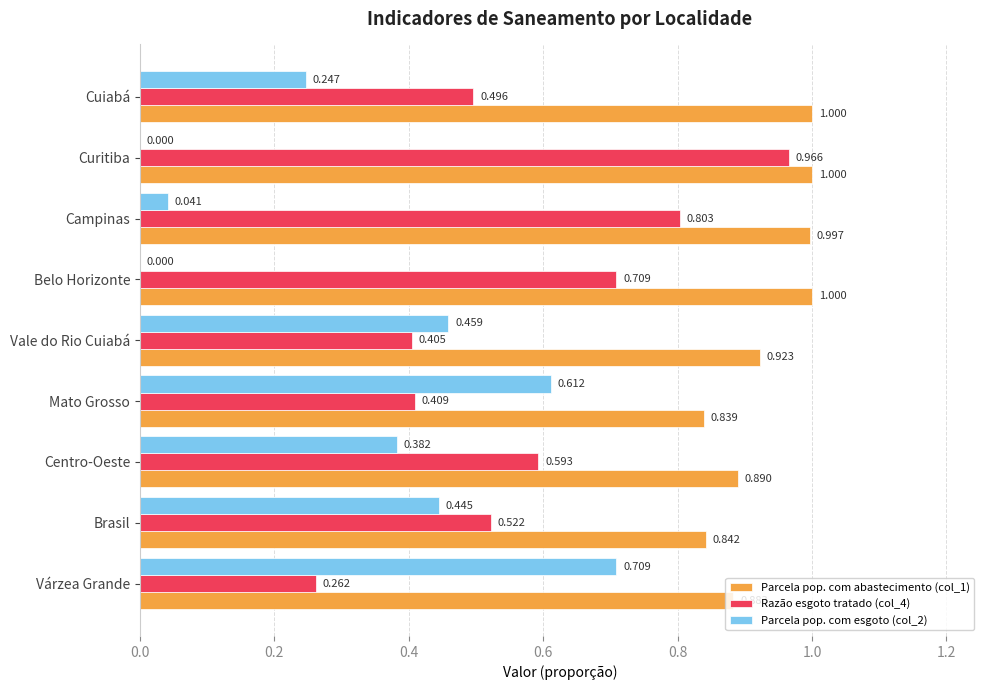

Where is Parcela pop. com abastecimento (col_1) nearest to the value 0?

Mato Grosso